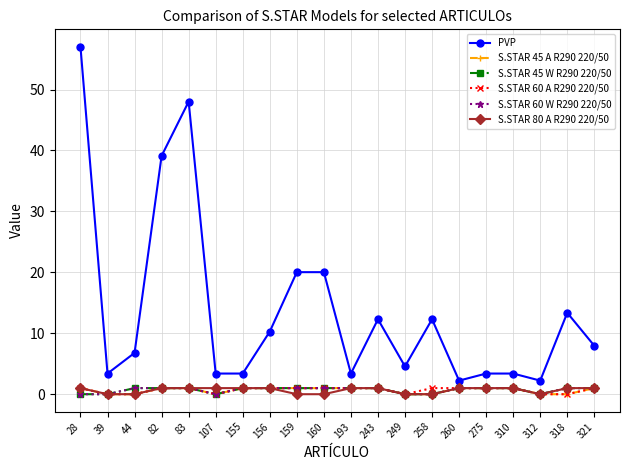

Is it true that S.STAR 80 A R290 220/50 equals 0.6 at 82?

False